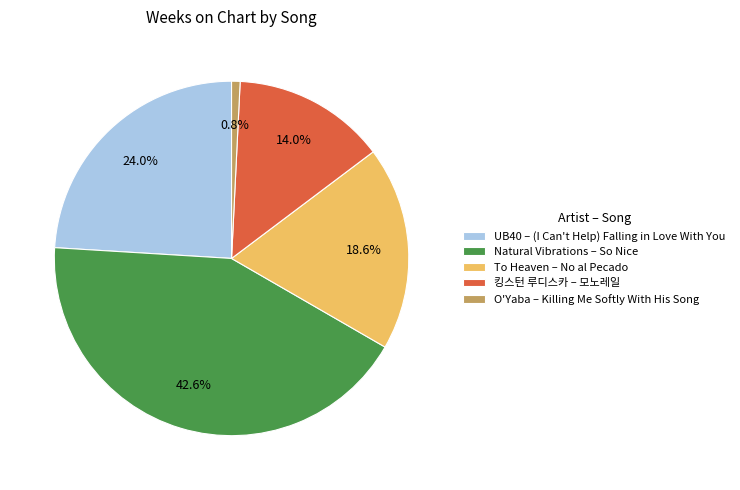

Does any single category account for the majority?

No